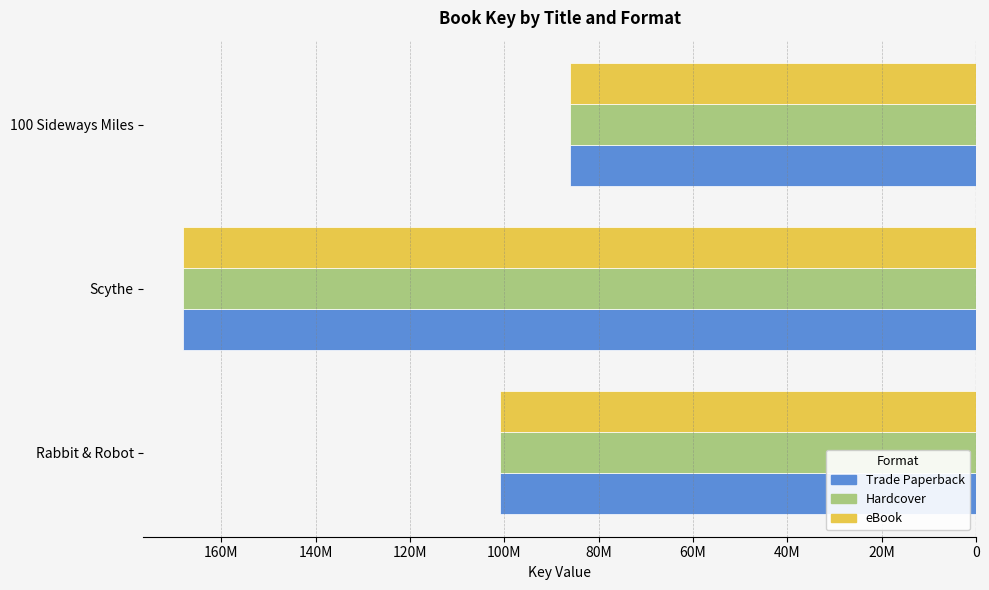

What are all the series names shown in the legend?

Trade Paperback, Hardcover, eBook